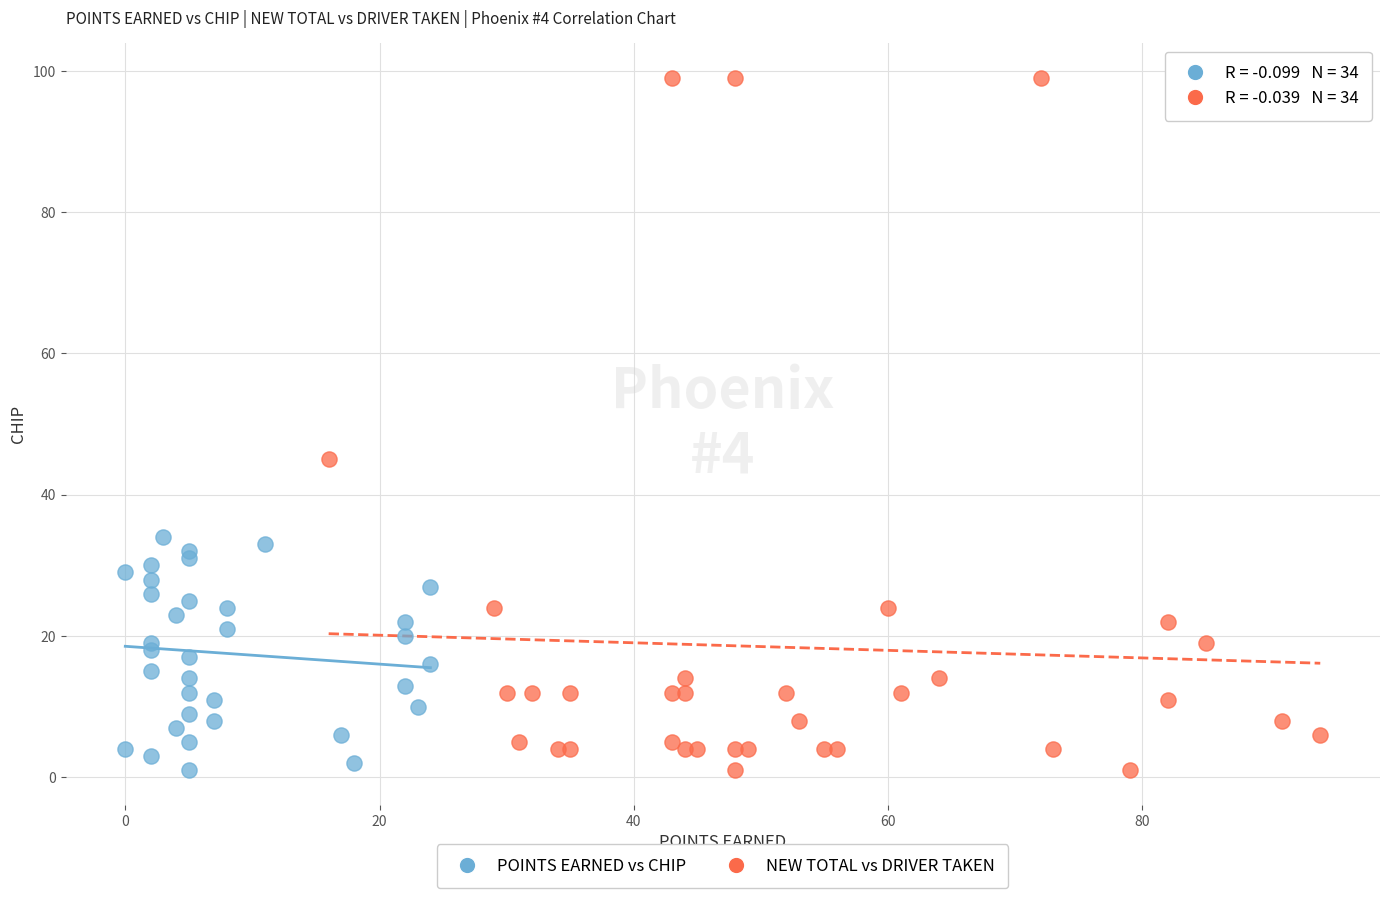

Which series reaches the maximum Y coordinate?

NEW TOTAL vs DRIVER TAKEN